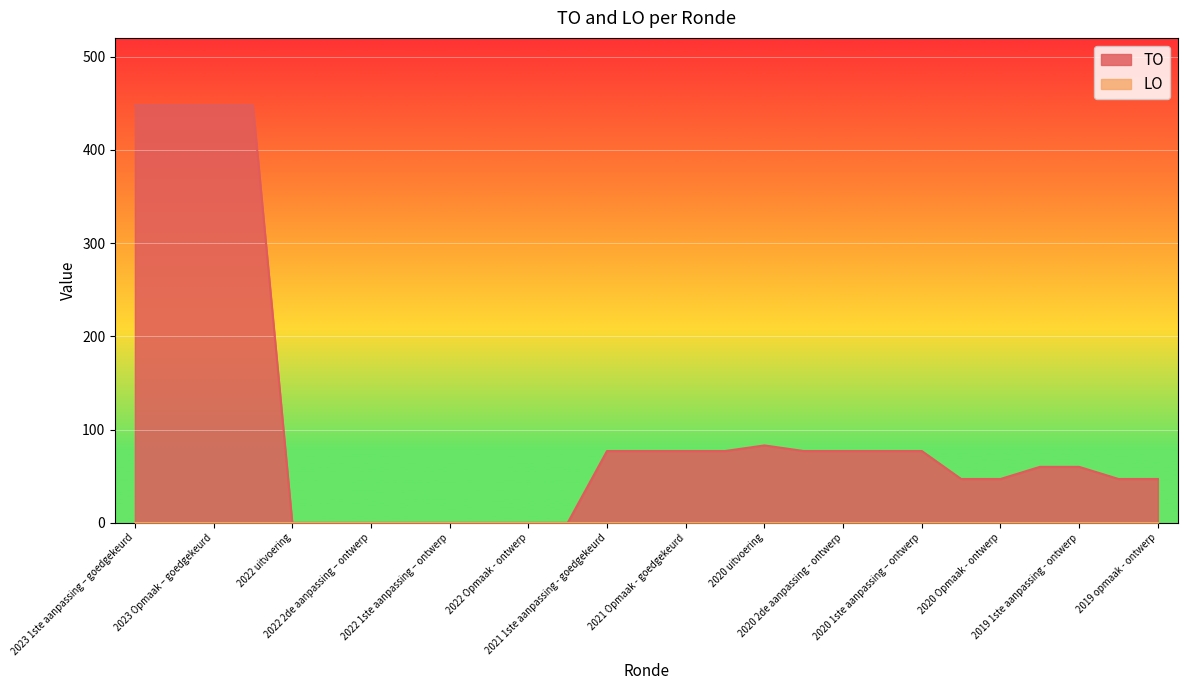

The value at 2022 uitvoering is 272. True or false?

False